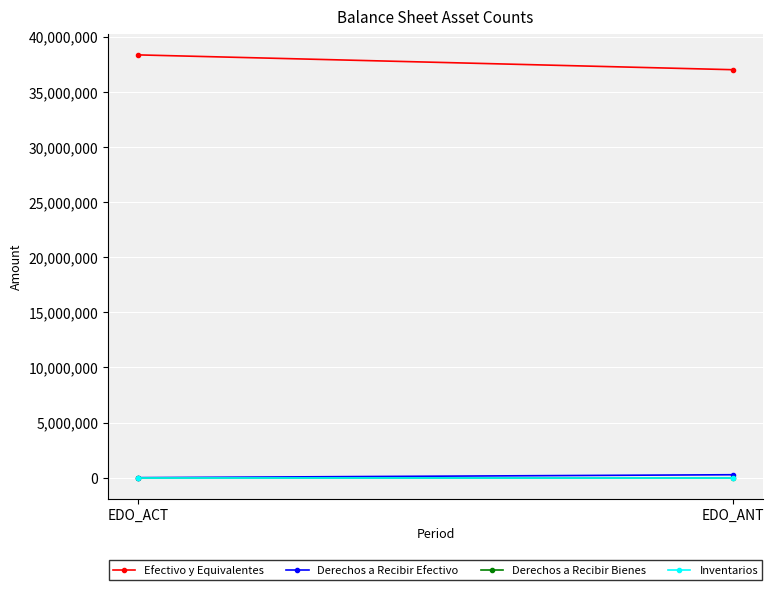

What is the average value of the Efectivo y Equivalentes series?

37689138